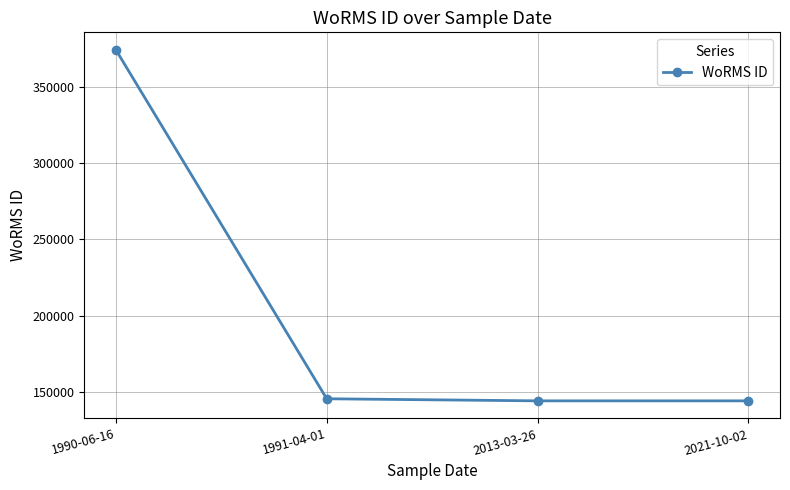

What is the value of the 1st point from the left?

374066